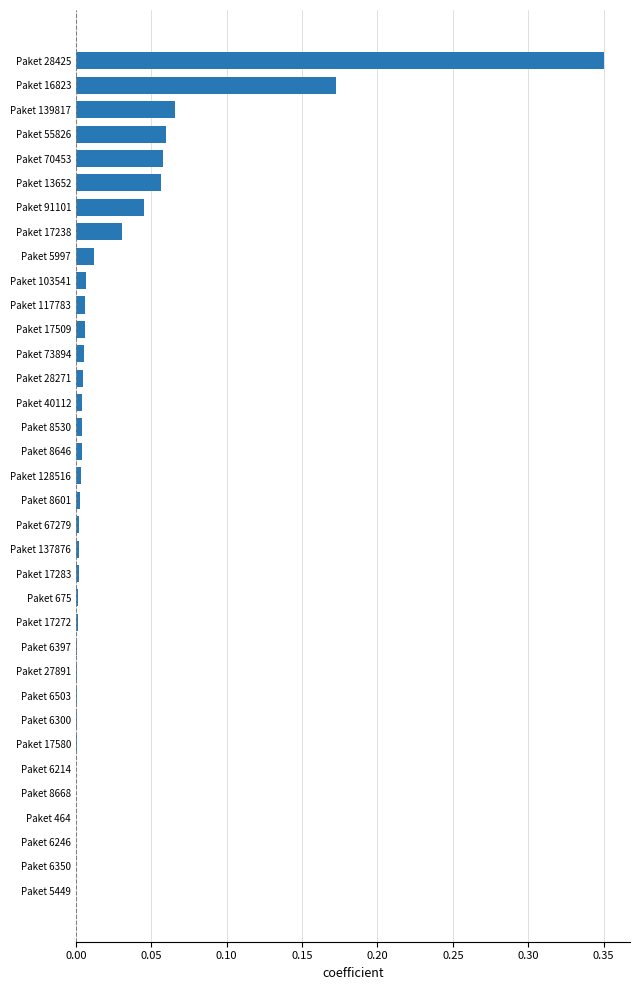

Are the bars horizontal?

Yes